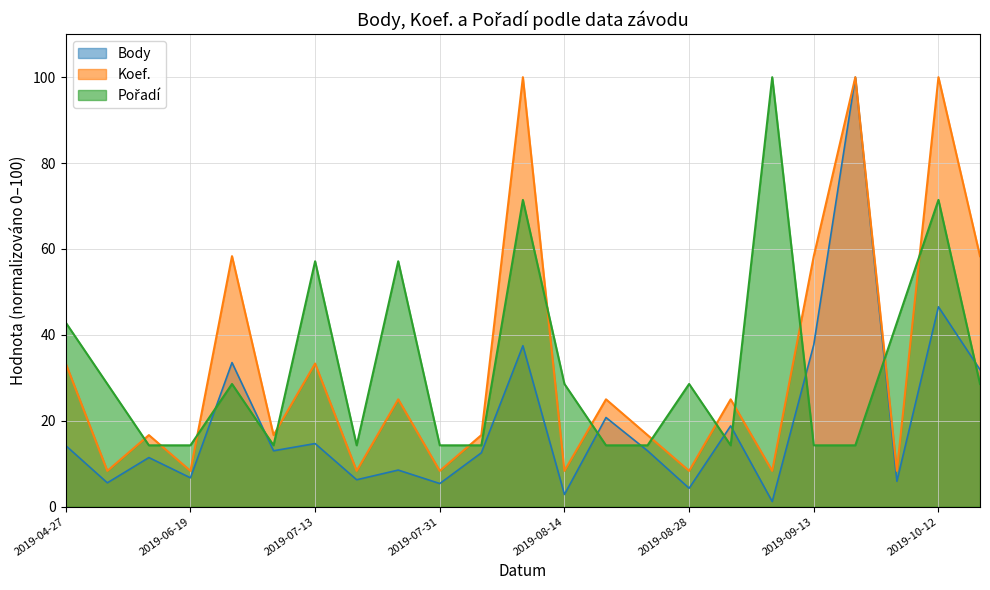

What is the greatest value displayed?

100.0